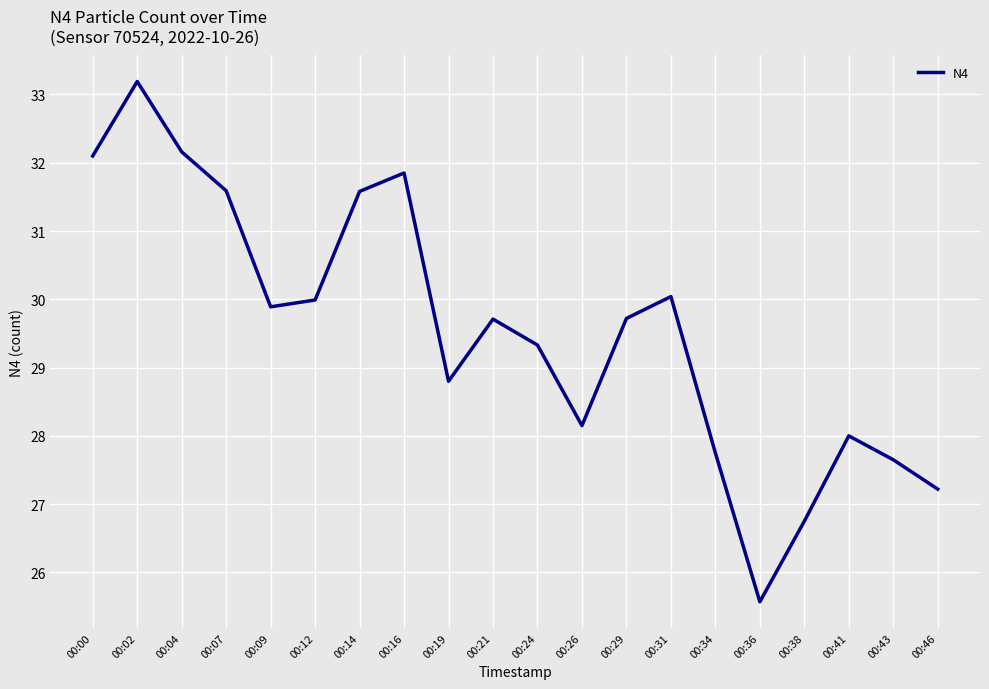

What value does the data have at 00:14?

31.6